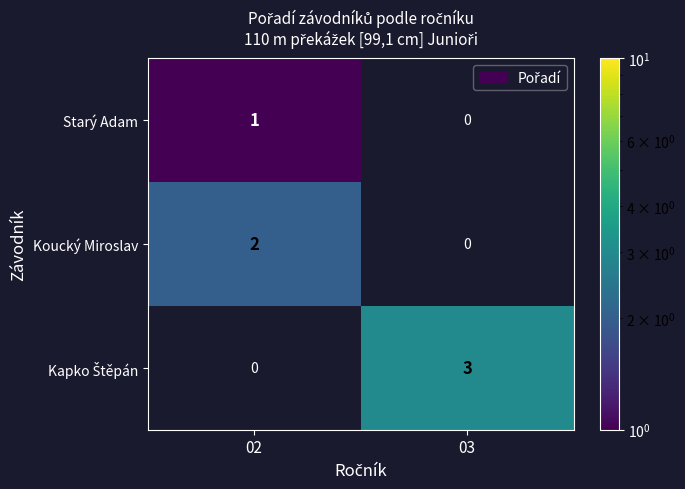

What is the greatest value displayed?

3